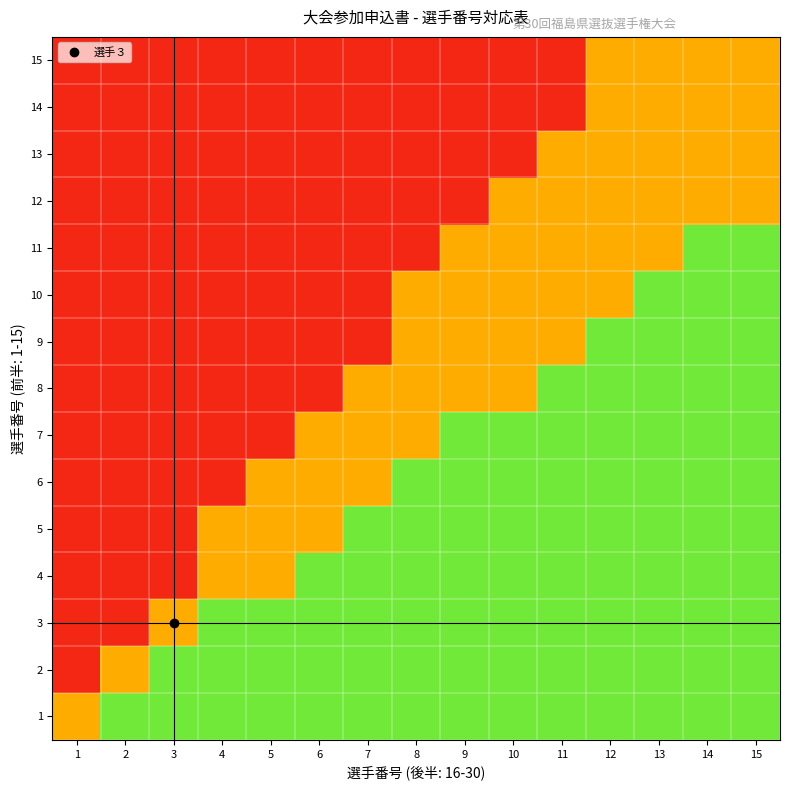

Reading left to right, extract all data points from this chart.

1: 1=0.5	2=0.8	3=0.8	4=0.8	5=0.8	6=0.8	7=0.8	8=0.8	9=0.8	10=0.8	11=0.8	12=0.8	13=0.8	14=0.8	15=0.8
2: 1=0.1	2=0.5	3=0.8	4=0.8	5=0.8	6=0.8	7=0.8	8=0.8	9=0.8	10=0.8	11=0.8	12=0.8	13=0.8	14=0.8	15=0.8
3: 1=0.1	2=0.1	3=0.5	4=0.8	5=0.8	6=0.8	7=0.8	8=0.8	9=0.8	10=0.8	11=0.8	12=0.8	13=0.8	14=0.8	15=0.8
4: 1=0.1	2=0.1	3=0.1	4=0.5	5=0.5	6=0.8	7=0.8	8=0.8	9=0.8	10=0.8	11=0.8	12=0.8	13=0.8	14=0.8	15=0.8
5: 1=0.1	2=0.1	3=0.1	4=0.5	5=0.5	6=0.5	7=0.8	8=0.8	9=0.8	10=0.8	11=0.8	12=0.8	13=0.8	14=0.8	15=0.8
6: 1=0.1	2=0.1	3=0.1	4=0.1	5=0.5	6=0.5	7=0.5	8=0.8	9=0.8	10=0.8	11=0.8	12=0.8	13=0.8	14=0.8	15=0.8
7: 1=0.1	2=0.1	3=0.1	4=0.1	5=0.1	6=0.5	7=0.5	8=0.5	9=0.8	10=0.8	11=0.8	12=0.8	13=0.8	14=0.8	15=0.8
8: 1=0.1	2=0.1	3=0.1	4=0.1	5=0.1	6=0.1	7=0.5	8=0.5	9=0.5	10=0.5	11=0.8	12=0.8	13=0.8	14=0.8	15=0.8
9: 1=0.1	2=0.1	3=0.1	4=0.1	5=0.1	6=0.1	7=0.1	8=0.5	9=0.5	10=0.5	11=0.5	12=0.8	13=0.8	14=0.8	15=0.8
10: 1=0.1	2=0.1	3=0.1	4=0.1	5=0.1	6=0.1	7=0.1	8=0.5	9=0.5	10=0.5	11=0.5	12=0.5	13=0.8	14=0.8	15=0.8
11: 1=0.1	2=0.1	3=0.1	4=0.1	5=0.1	6=0.1	7=0.1	8=0.1	9=0.5	10=0.5	11=0.5	12=0.5	13=0.5	14=0.8	15=0.8
12: 1=0.1	2=0.1	3=0.1	4=0.1	5=0.1	6=0.1	7=0.1	8=0.1	9=0.1	10=0.5	11=0.5	12=0.5	13=0.5	14=0.5	15=0.5
13: 1=0.1	2=0.1	3=0.1	4=0.1	5=0.1	6=0.1	7=0.1	8=0.1	9=0.1	10=0.1	11=0.5	12=0.5	13=0.5	14=0.5	15=0.5
14: 1=0.1	2=0.1	3=0.1	4=0.1	5=0.1	6=0.1	7=0.1	8=0.1	9=0.1	10=0.1	11=0.1	12=0.5	13=0.5	14=0.5	15=0.5
15: 1=0.1	2=0.1	3=0.1	4=0.1	5=0.1	6=0.1	7=0.1	8=0.1	9=0.1	10=0.1	11=0.1	12=0.5	13=0.5	14=0.5	15=0.5